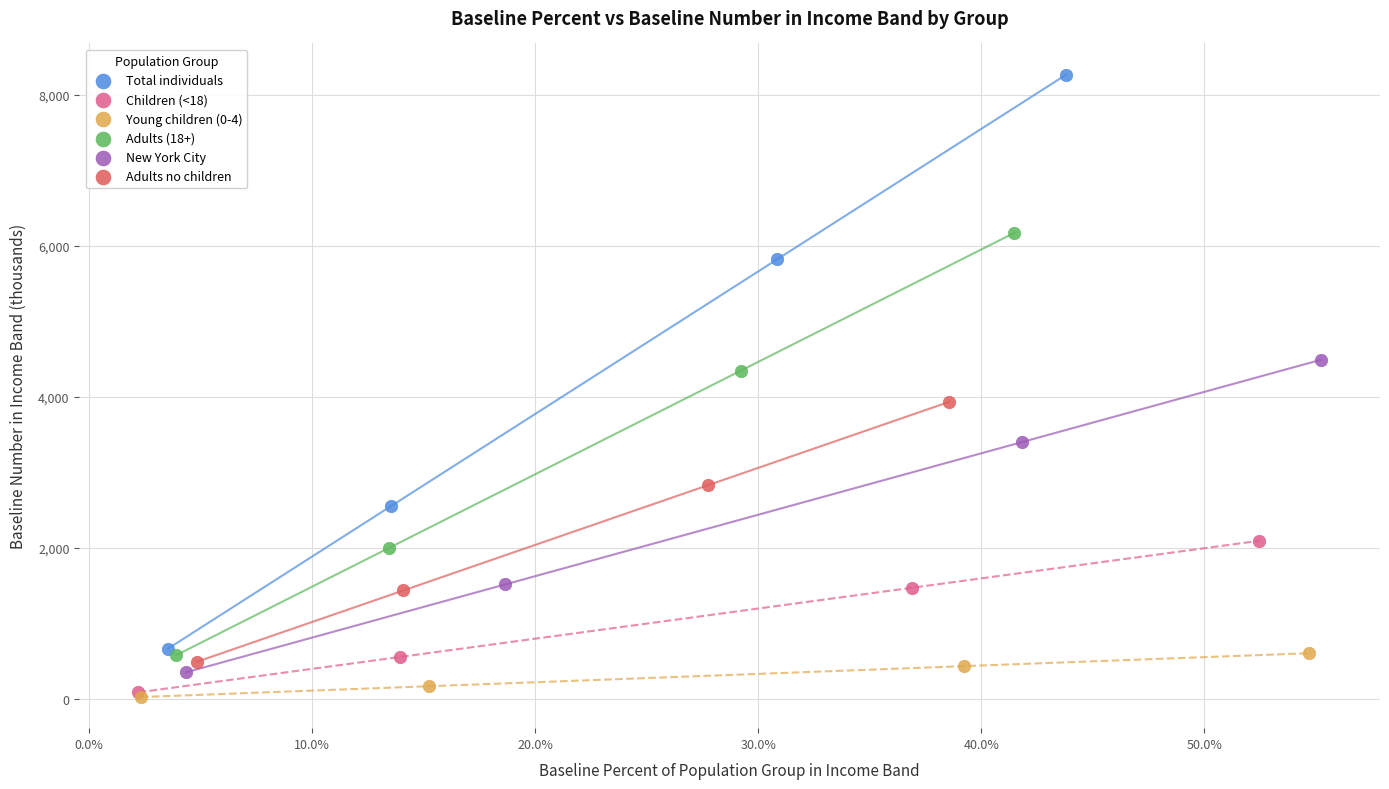

What are all the series names shown in the legend?

Total individuals, Children (<18), Young children (0-4), Adults (18+), New York City, Adults no children